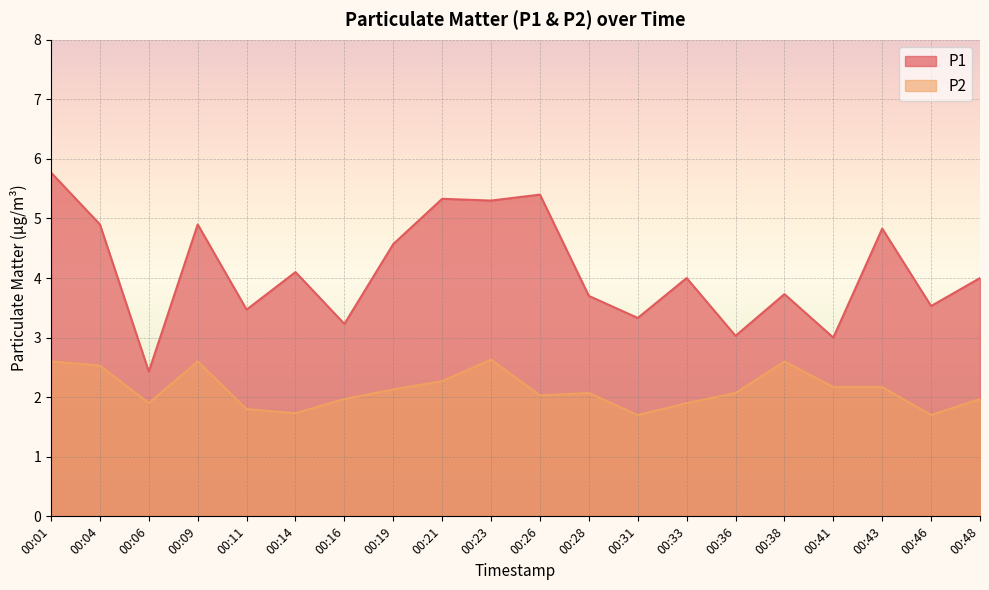

Reading left to right, list all the values displayed in this chart.

P1: 5.8	4.9	2.4	4.9	3.5	4.1	3.2	4.6	5.3	5.3	5.4	3.7	3.3	4.0	3.0	3.7	3.0	4.8	3.5	4.0
P2: 2.6	2.5	1.9	2.6	1.8	1.7	2.0	2.1	2.3	2.6	2.0	2.1	1.7	1.9	2.1	2.6	2.2	2.2	1.7	2.0